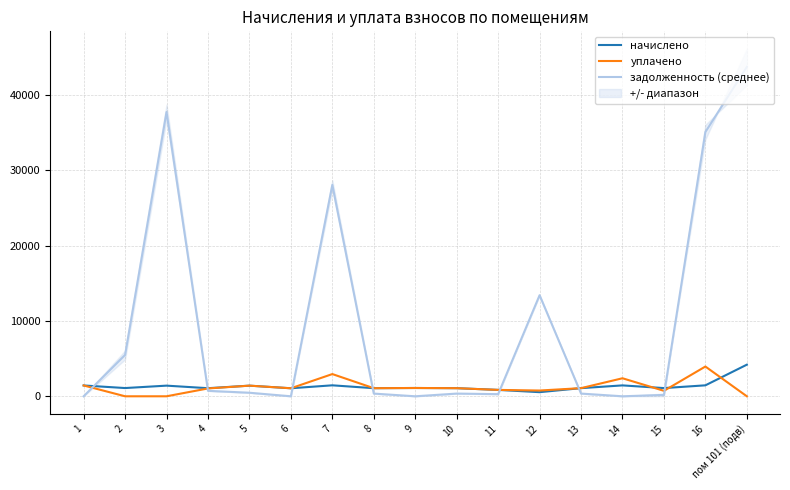

At how many categories does at least one series exceed 16810?

4